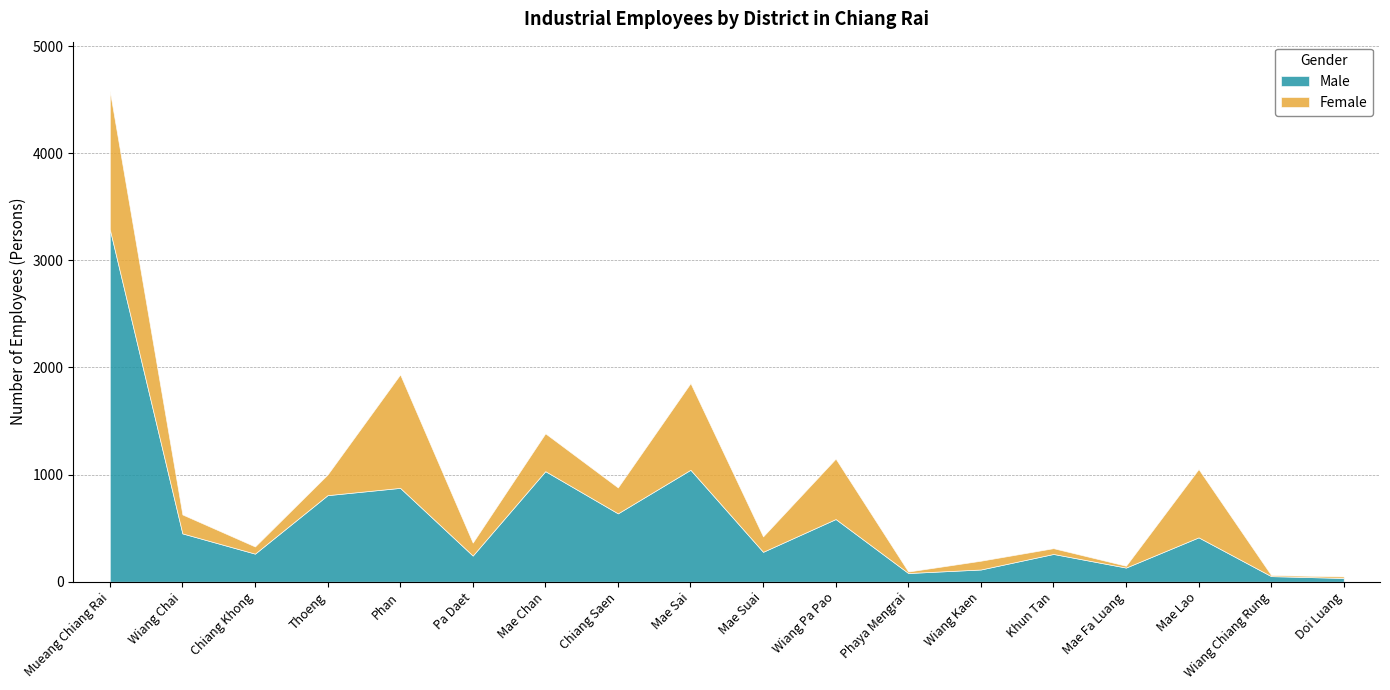

What position from the right is Wiang Chiang Rung?

2